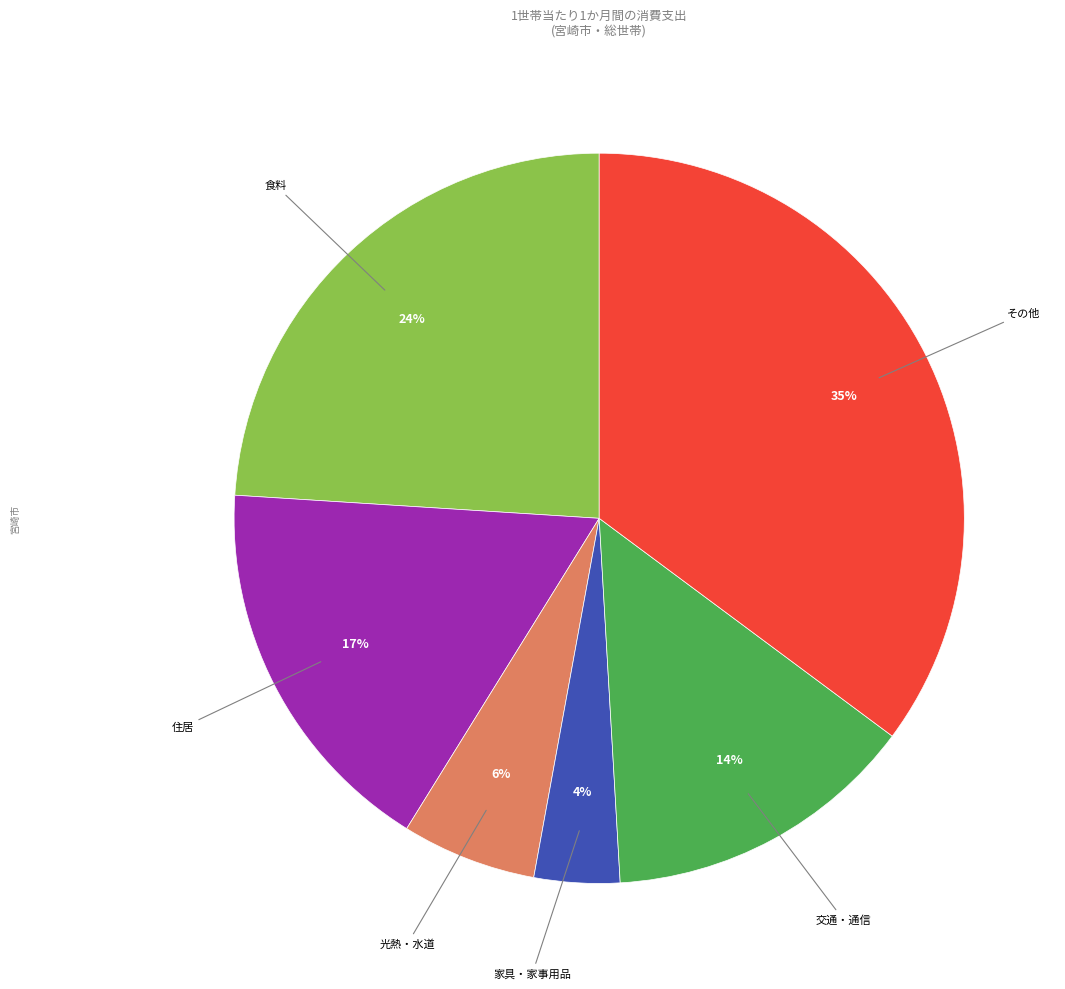

To the nearest percent, what percentage of the pie is 住居?

17%